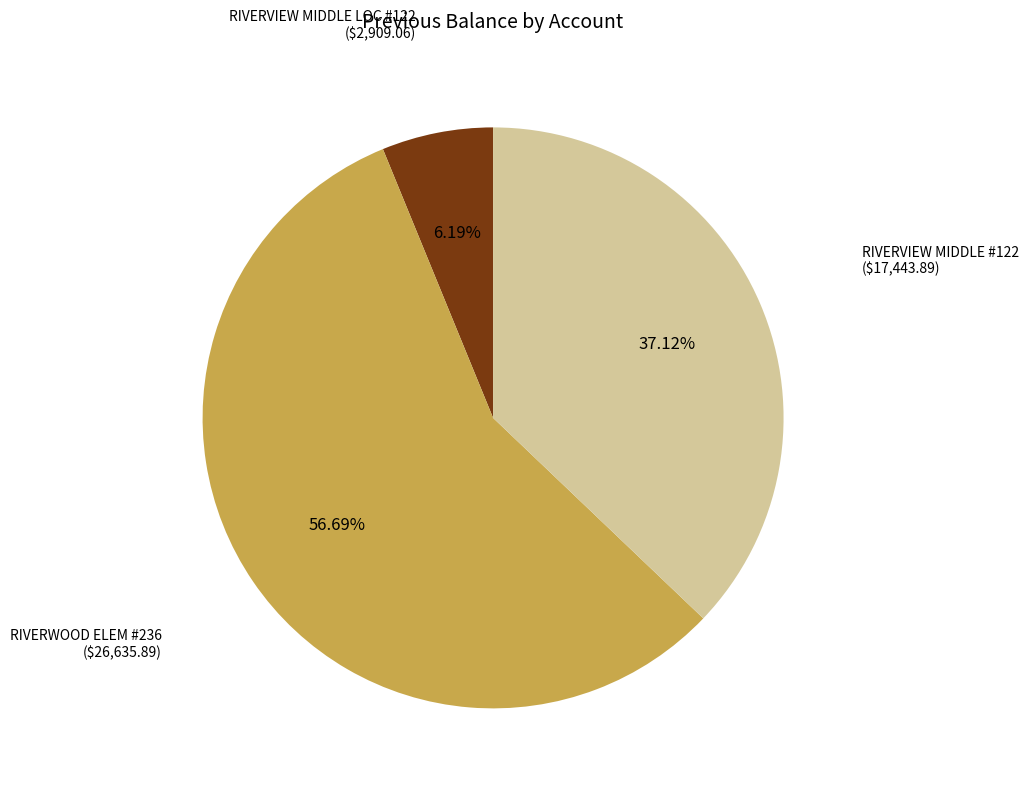

Is there any slice that represents more than half of the pie?

Yes